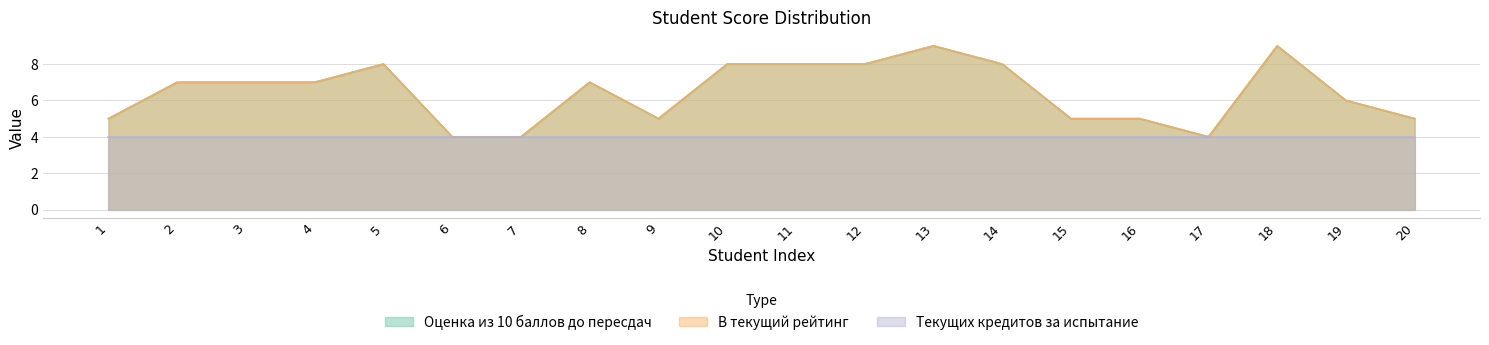

What is the sum of the В текущий рейтинг values at 12 and 9?

13